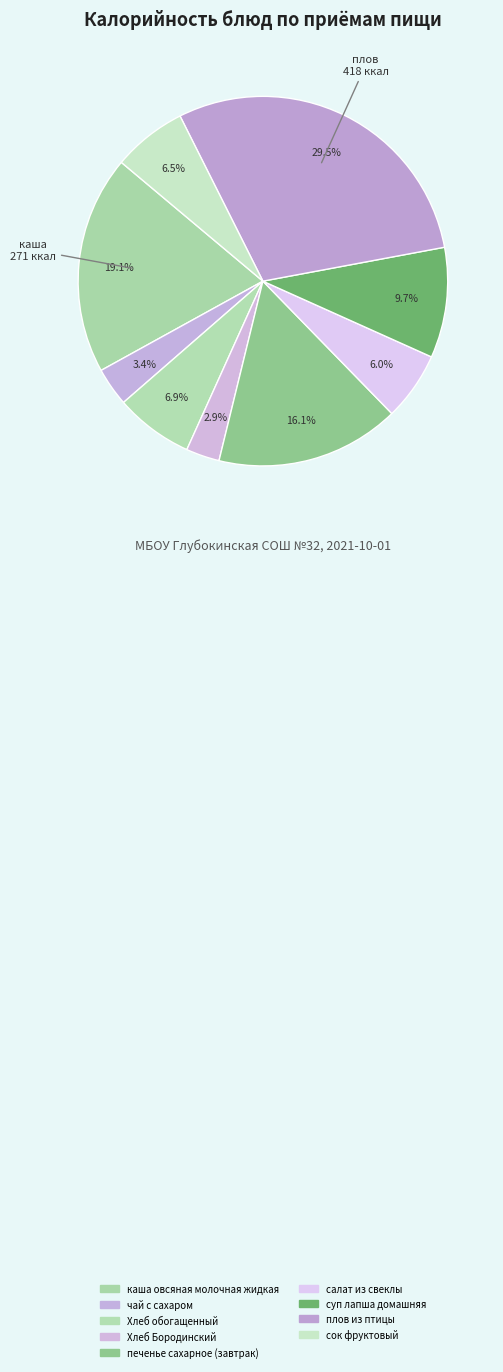

How many slices are in this pie chart?

9